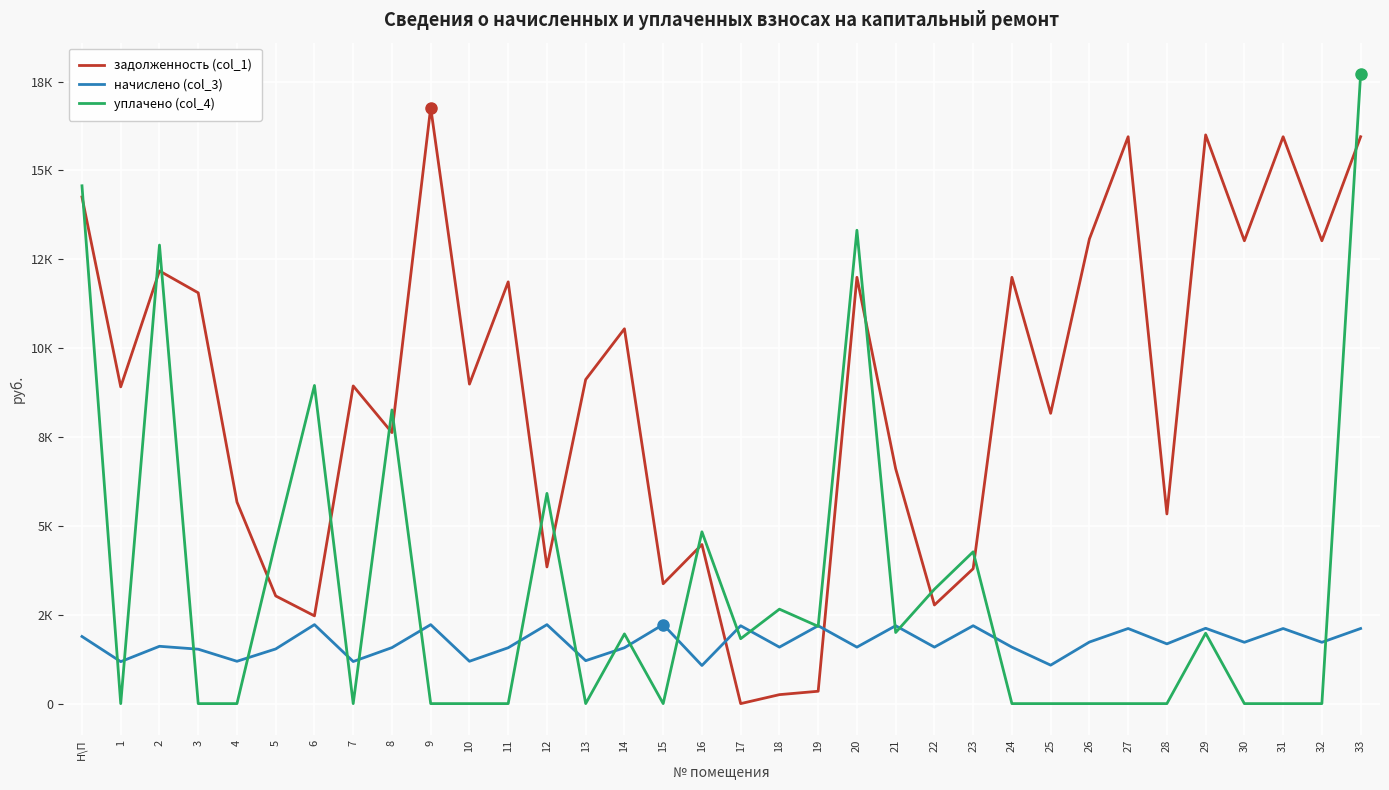

Between 33 and 18, which is larger?

33